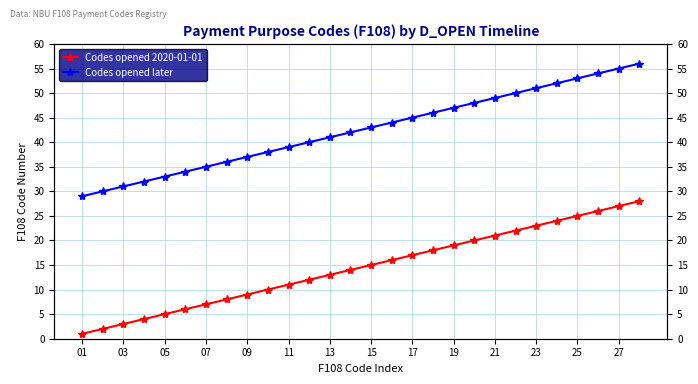

The Codes opened 2020-01-01 series shows 1 at 03. True or false?

False